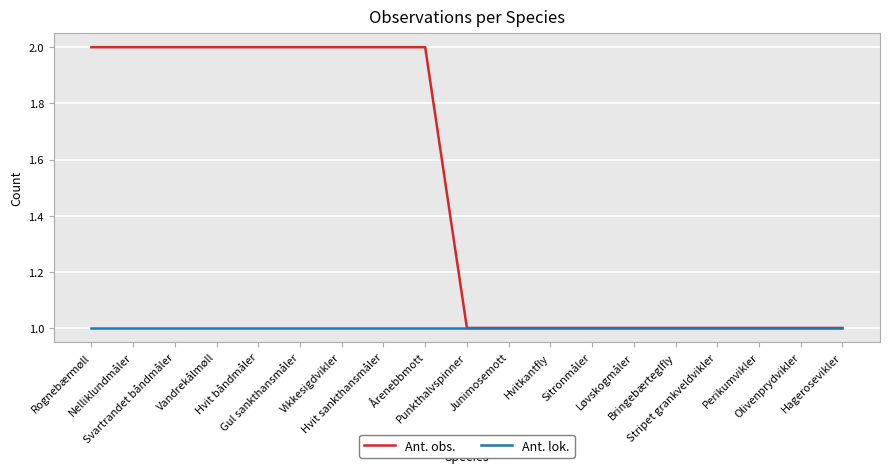

What is the minimum value shown in the chart?

1